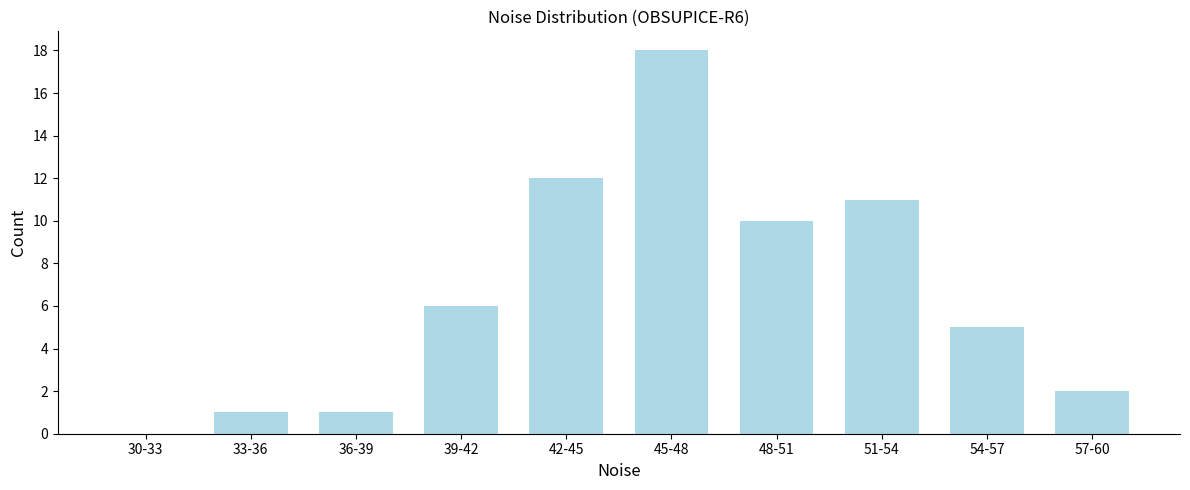

Reading left to right, extract all data points from this chart.

30-33=0	33-36=1	36-39=1	39-42=6	42-45=12	45-48=18	48-51=10	51-54=11	54-57=5	57-60=2